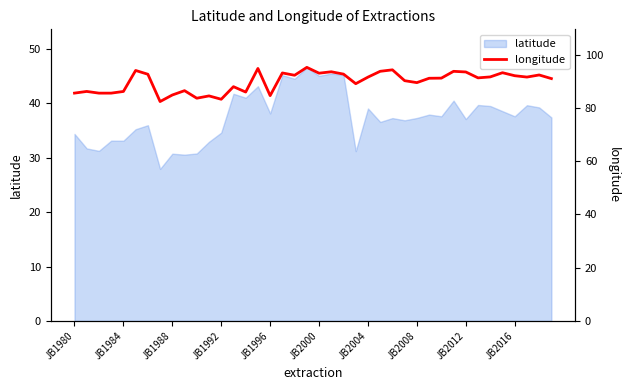

What is the maximum value for latitude?

46.6